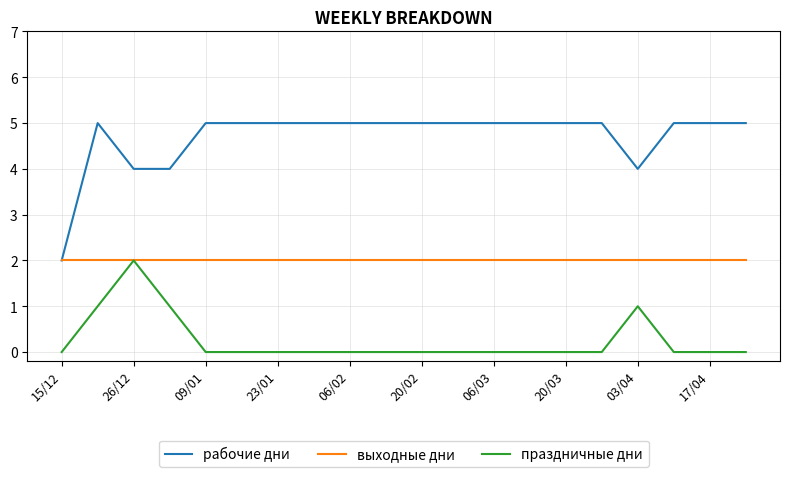

What is the average value of the выходные дни series?

2